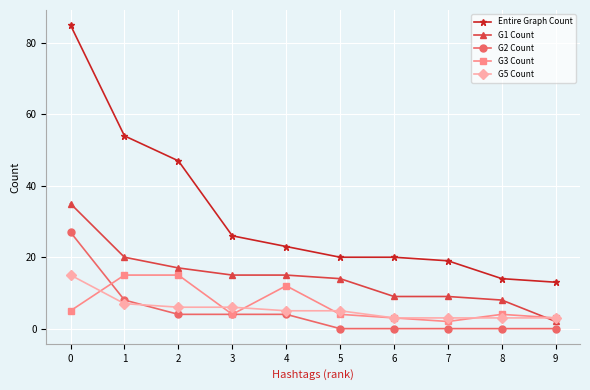

True or false: G2 Count and G1 Count cross at least once.

False